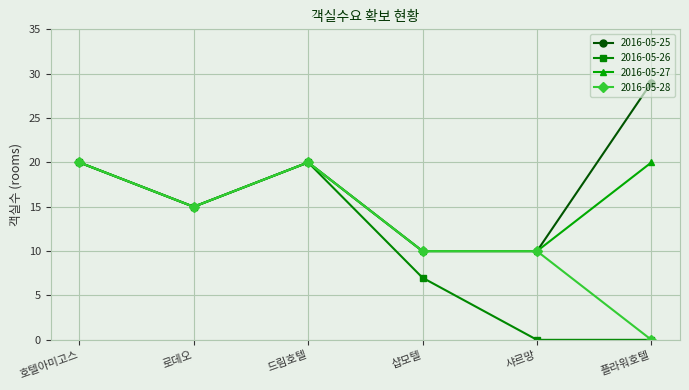

True or false: 2016-05-25 has a value of 20 at 드림호텔.

True